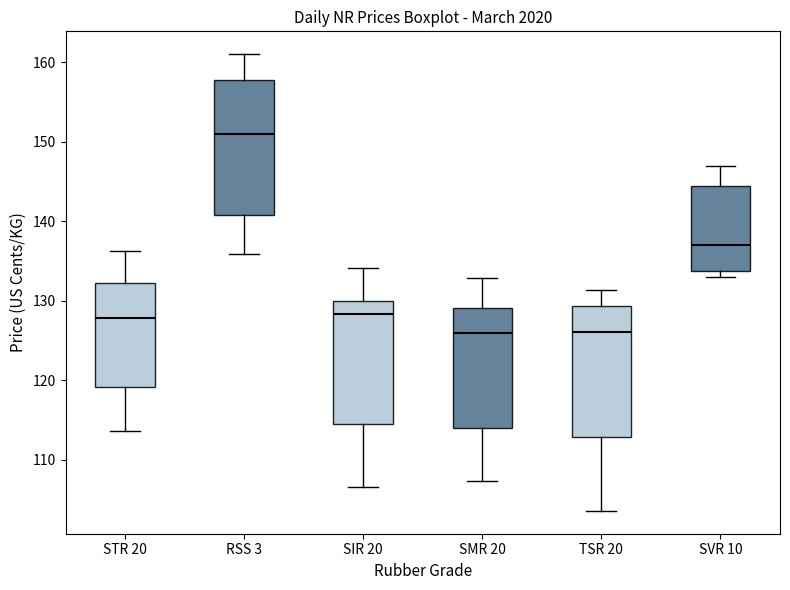

Reading left to right, read every box against the y-axis: the position of its median line, the range the box covers, and the ends of its whiskers. The values are not printed on the chart, so give them approximately, as read against the axis.

STR 20: median 128, box 119 to 132, whiskers 114 to 136
RSS 3: median 151, box 141 to 158, whiskers 136 to 161
SIR 20: median 128, box 115 to 130, whiskers 107 to 134
SMR 20: median 126, box 114 to 129, whiskers 107 to 133
TSR 20: median 126, box 113 to 129, whiskers 104 to 131
SVR 10: median 137, box 134 to 145, whiskers 133 to 147